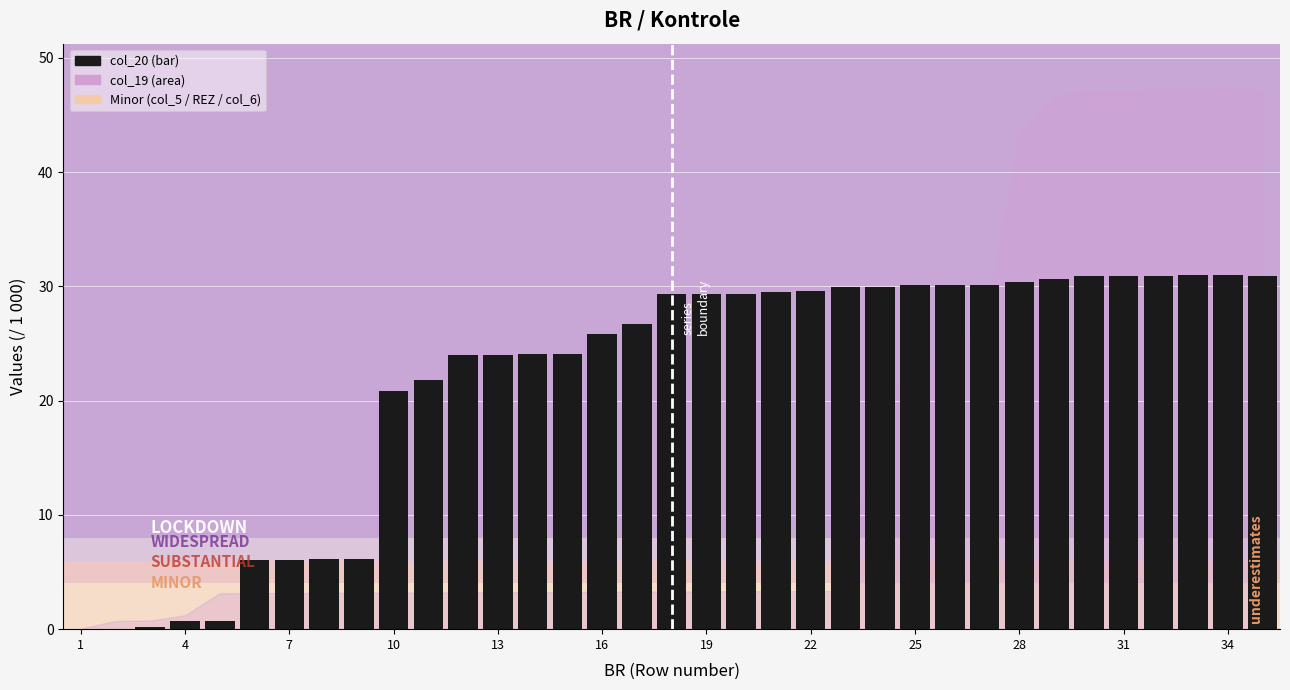

What is the greatest value displayed?

31.0